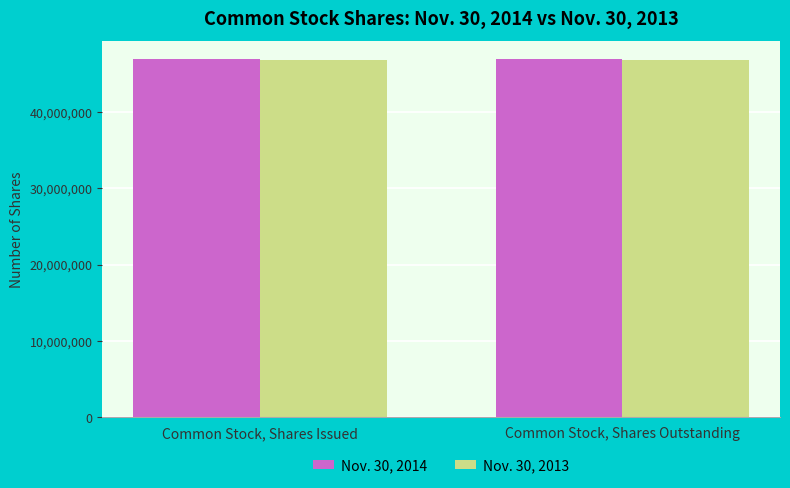

What is the greatest value displayed?

46899285